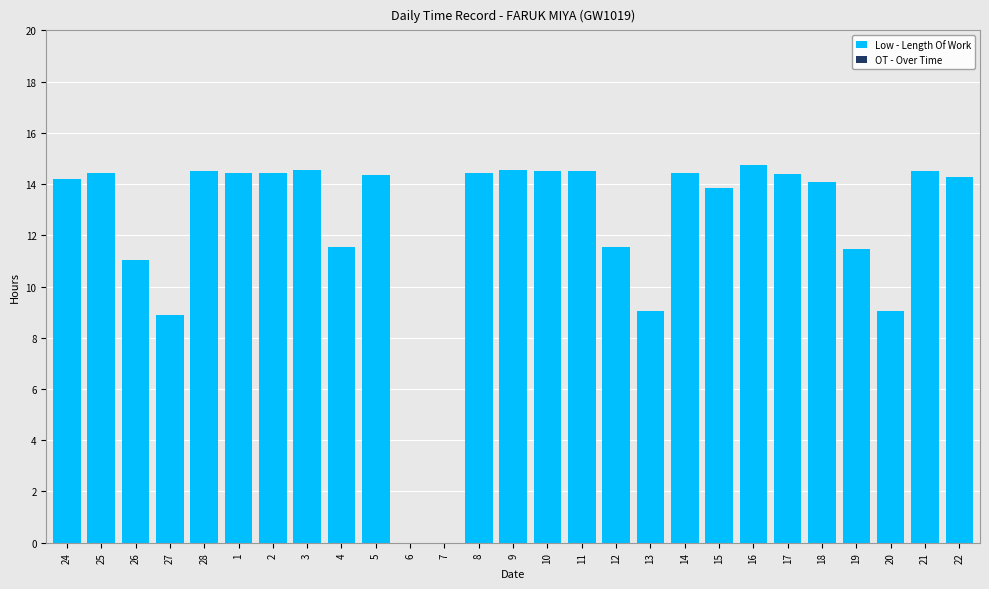

What is the sum of the values at 28 and 13?

23.6